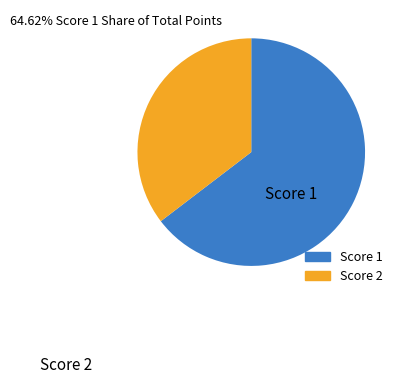

Is there a majority slice in this chart?

Yes